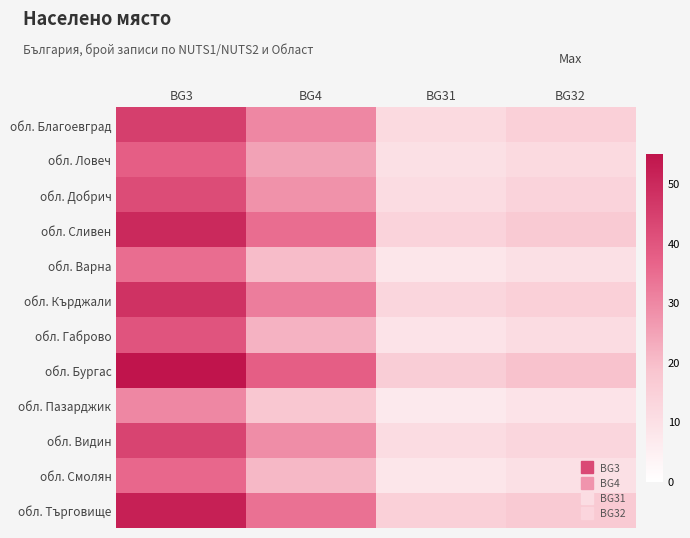

At which category does the chart reach its minimum across all series?

BG31